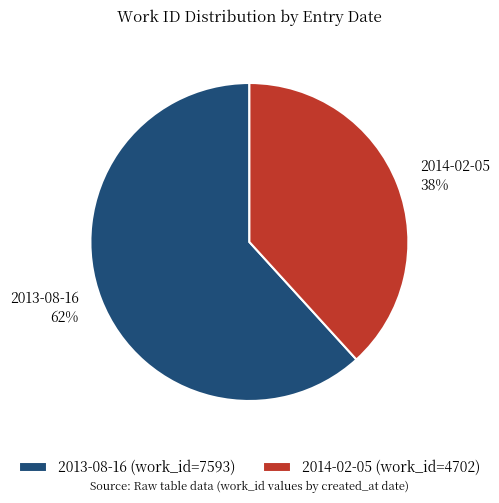

To the nearest percent, what portion does 2013-08-16 represent?

62%